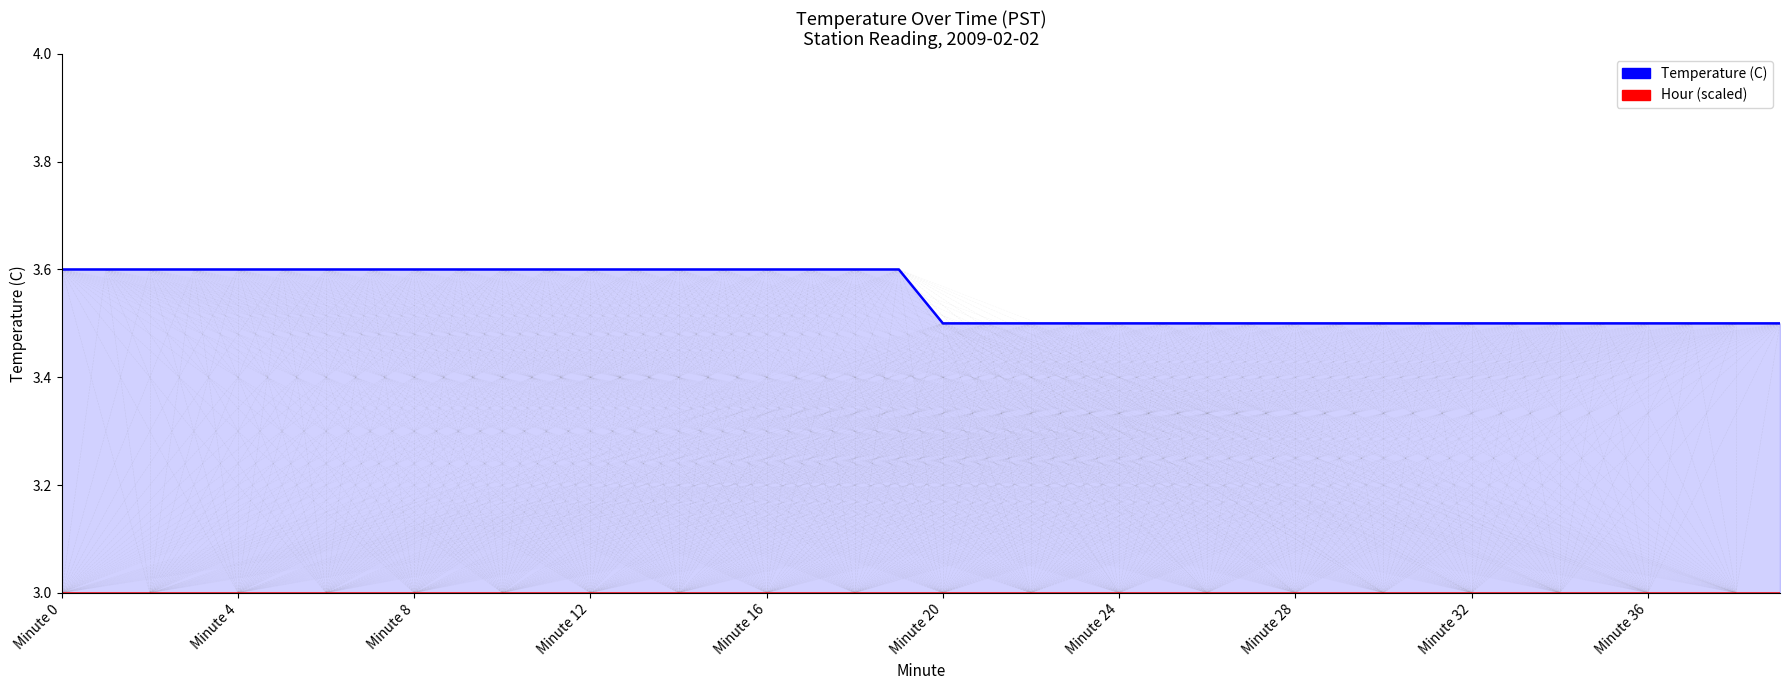

True or false: Temperature (C) has more than 2 points higher than both neighbors.

False